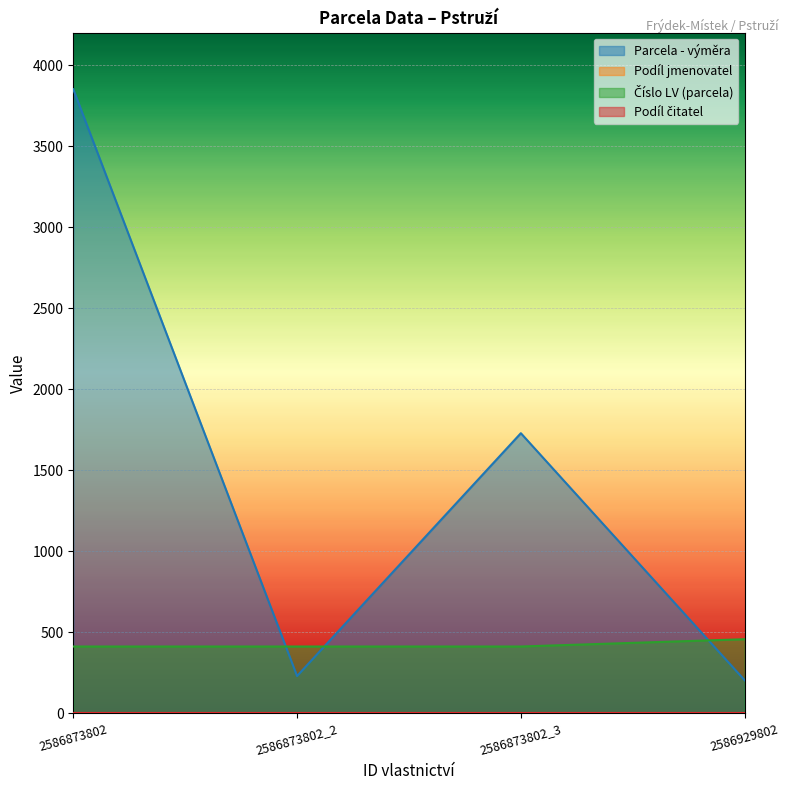

Which series changed the most between 2586873802_2 and 2586873802_3?

Parcela - výměra